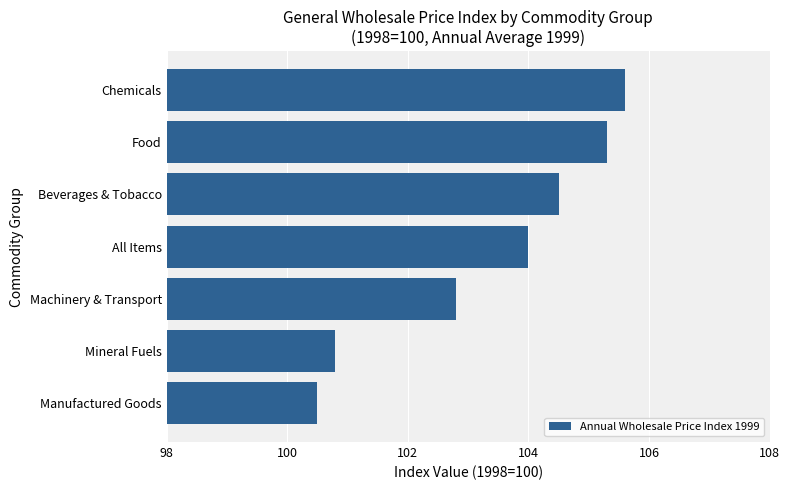

Reading bottom to top, extract all data points from this chart.

Manufactured Goods=100.5	Mineral Fuels=100.8	Machinery & Transport=102.8	All Items=104.0	Beverages & Tobacco=104.5	Food=105.3	Chemicals=105.6